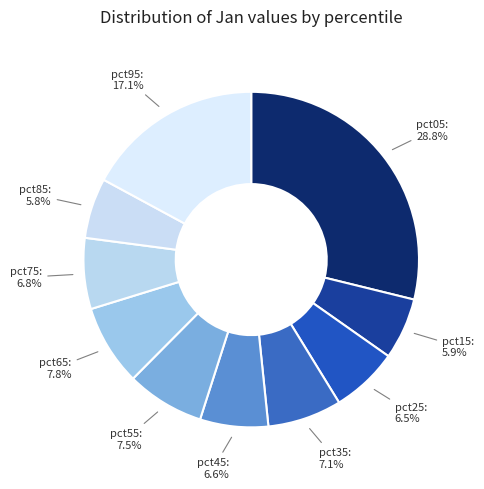

To the nearest percent, what is the combined percentage of pct95 and pct85?

23%